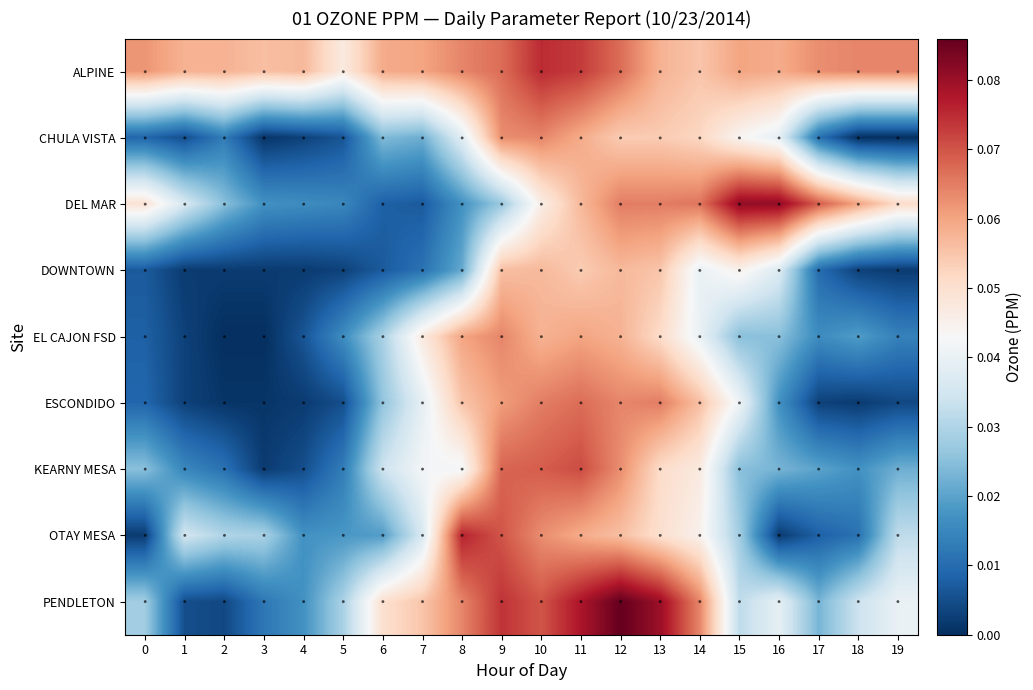

At how many categories does at least one series exceed 0?

20